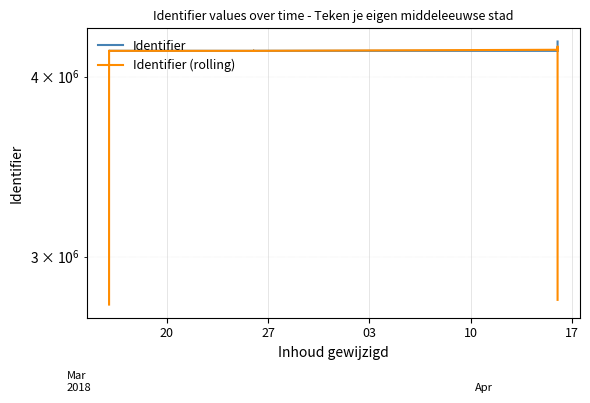

Which label corresponds to the smallest value in the chart?

20